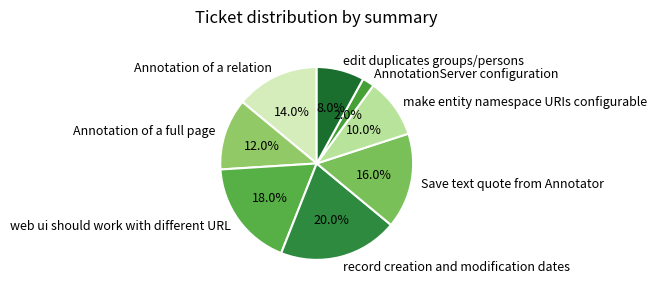

To the nearest percent, what is the average slice percentage?

12%